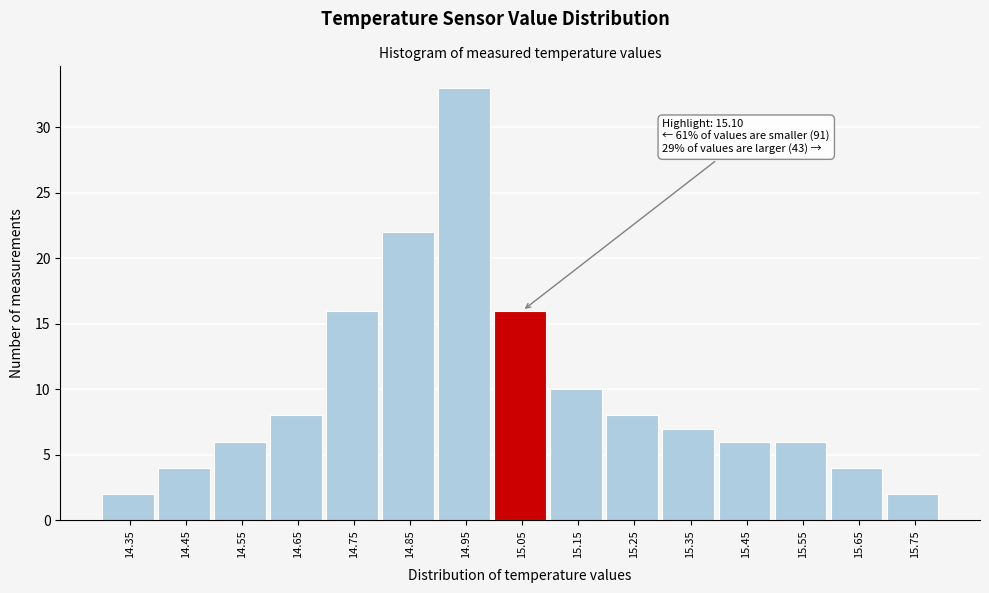

Reading left to right, extract all data points from this chart.

2	4	6	8	16	22	33	16	10	8	7	6	6	4	2